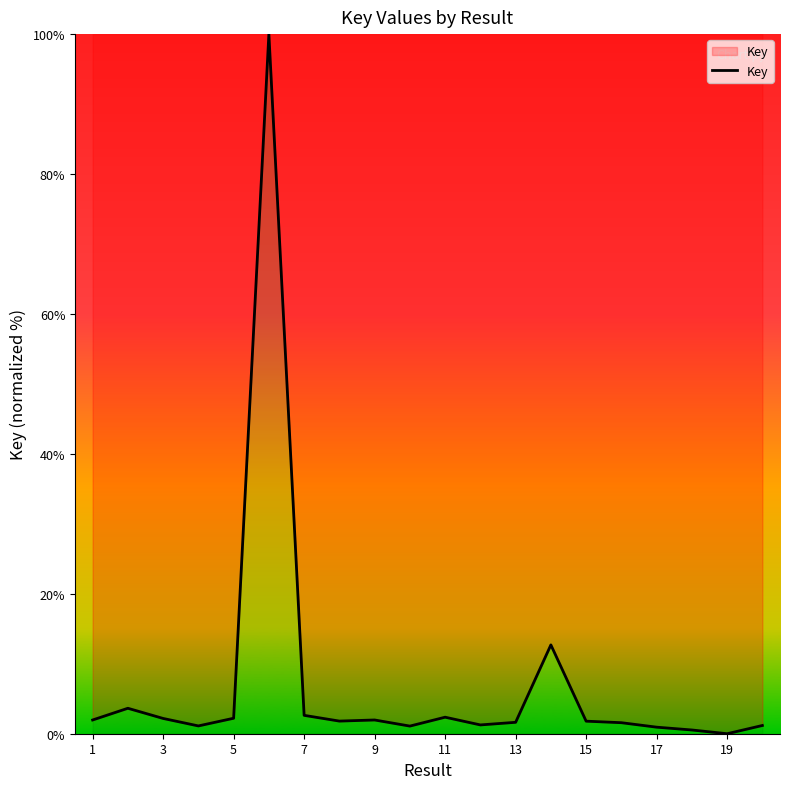

How many values are above zero?

19